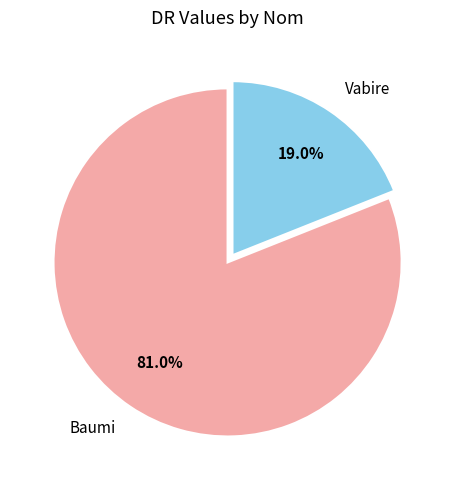

Which has a higher value, Baumi or Vabire?

Baumi